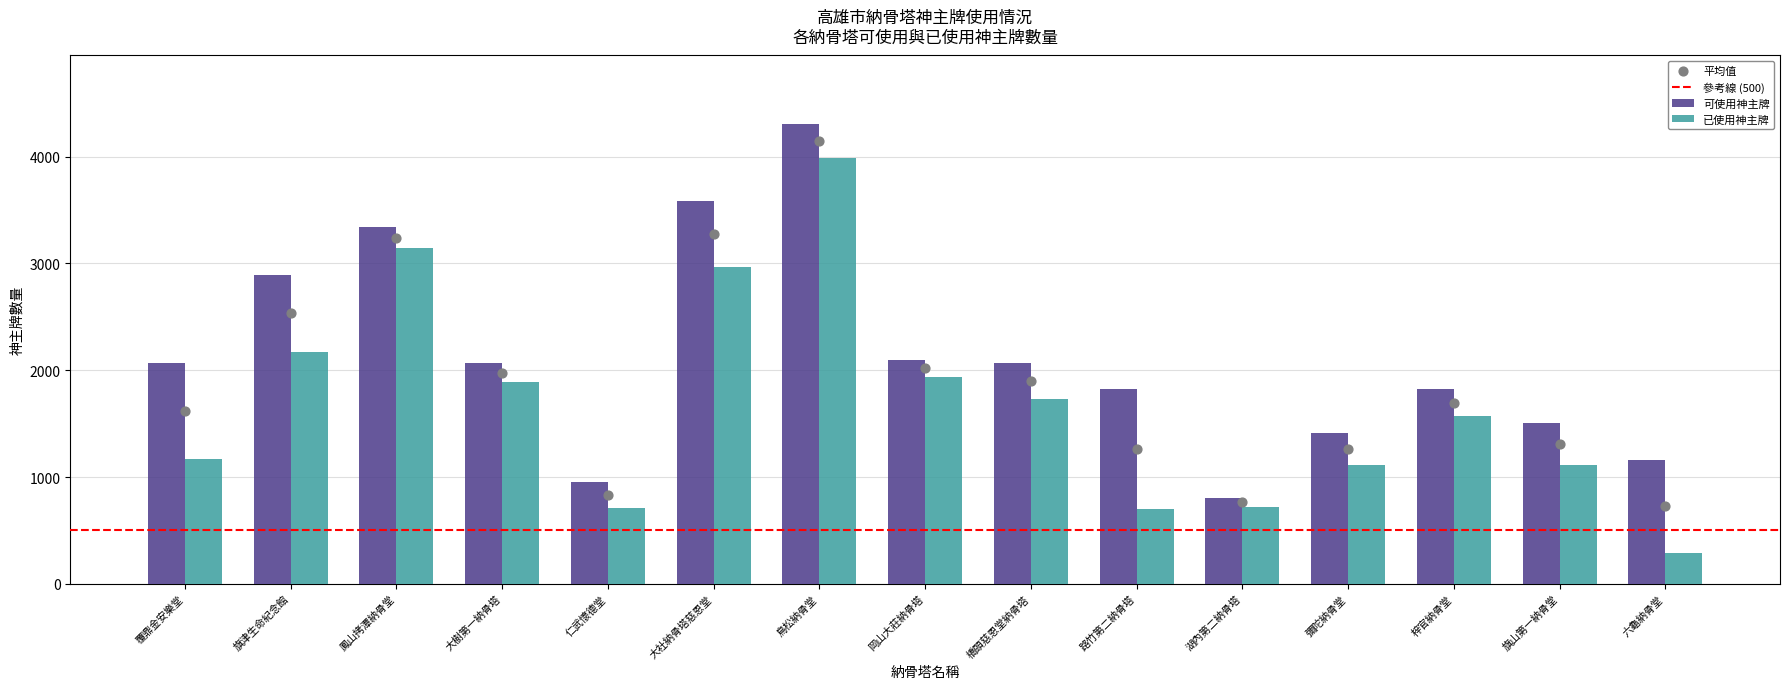

At how many categories does at least one series exceed 3301?

3